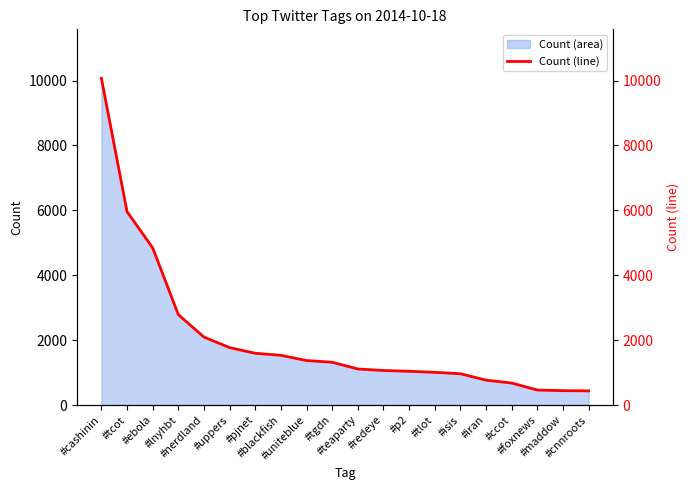

Which category has the lowest value across all series?

#cnnroots